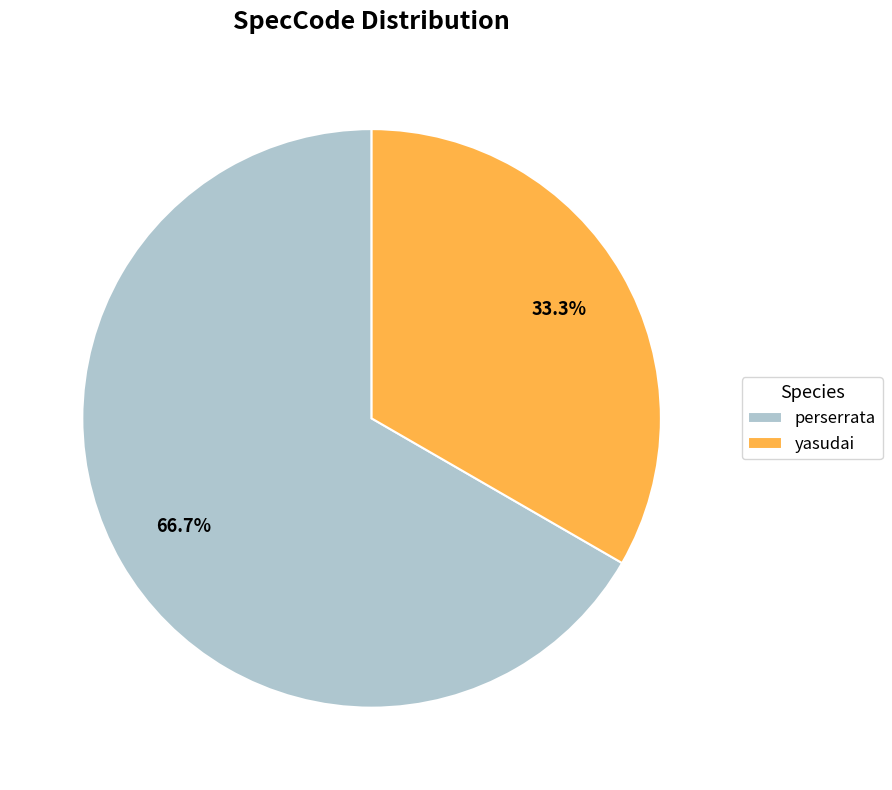

Which has a higher value, yasudai or perserrata?

perserrata